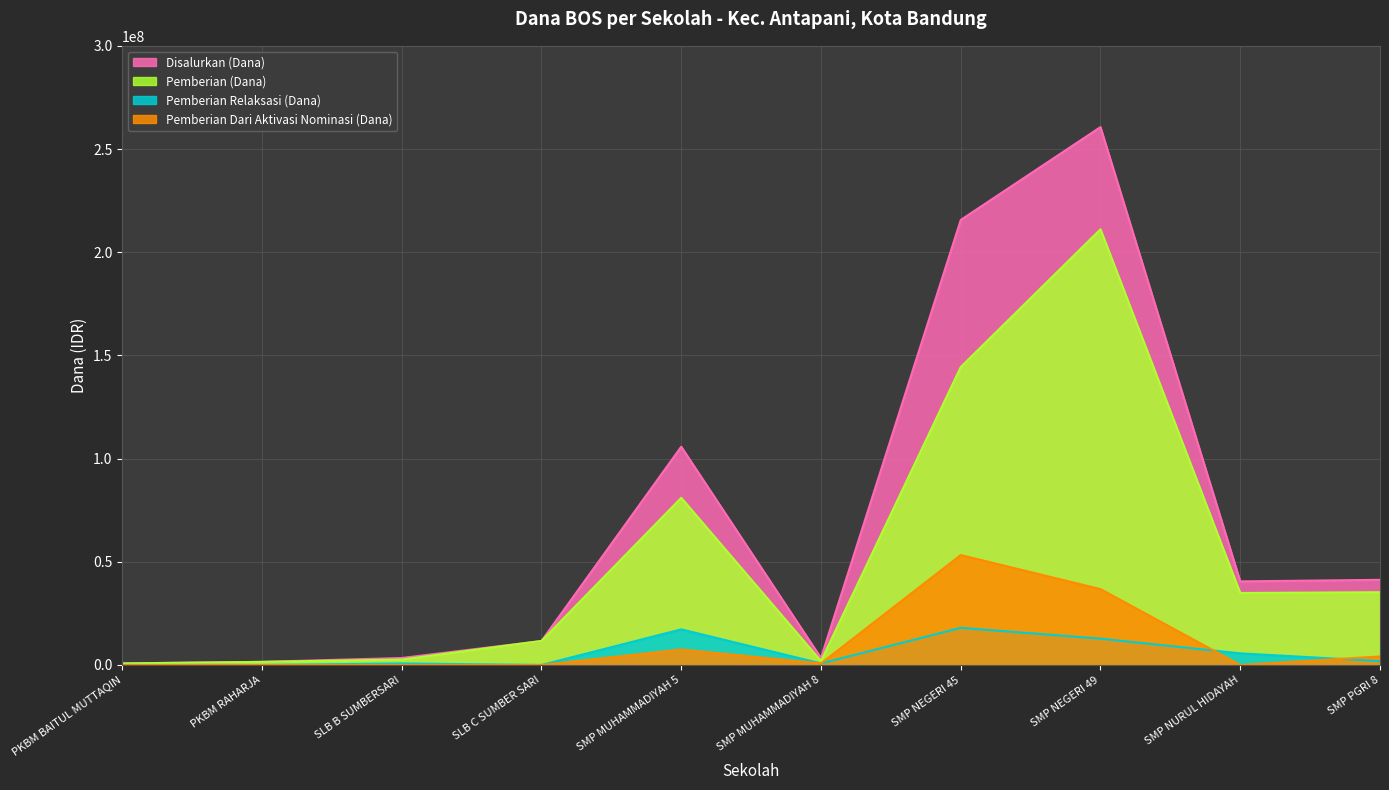

In Pemberian Relaksasi (Dana), how many points are higher than both neighbors (excluding endpoints)?

3